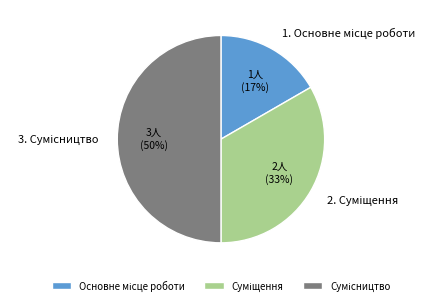

How many segments does this pie chart have?

3